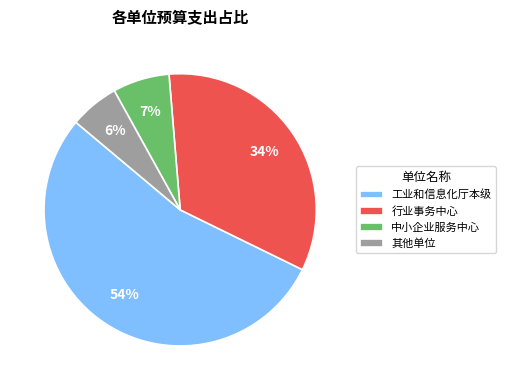

Is it true that 其他单位 is 6% of the pie?

True